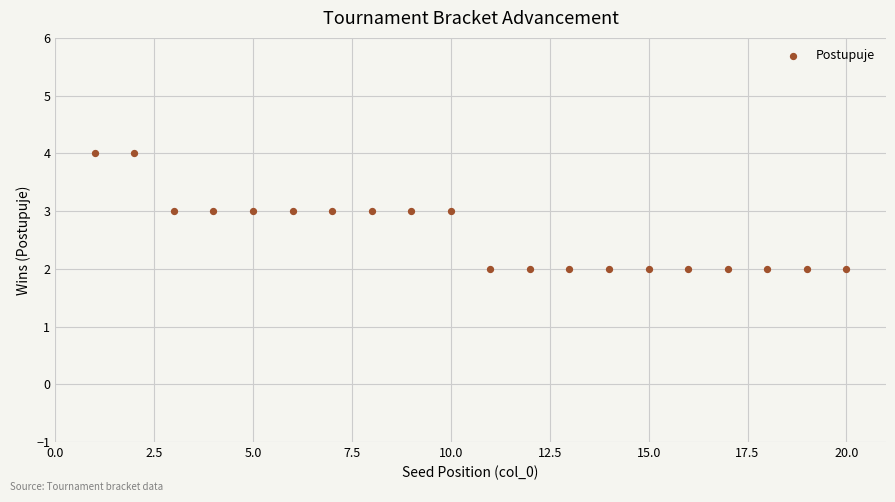

What is the range of X values (max minus min)?

19